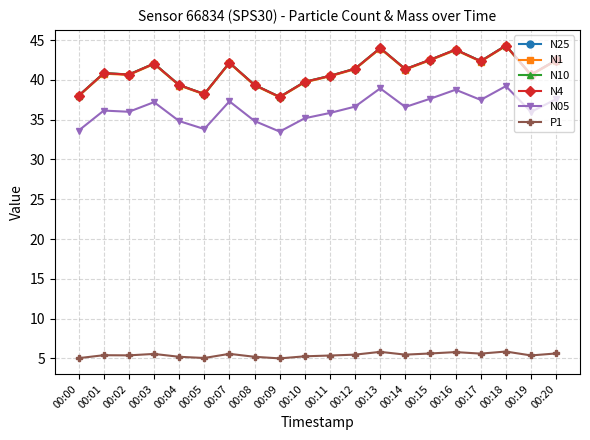

Is it true that N05 equals 35.8 at 00:11?

True